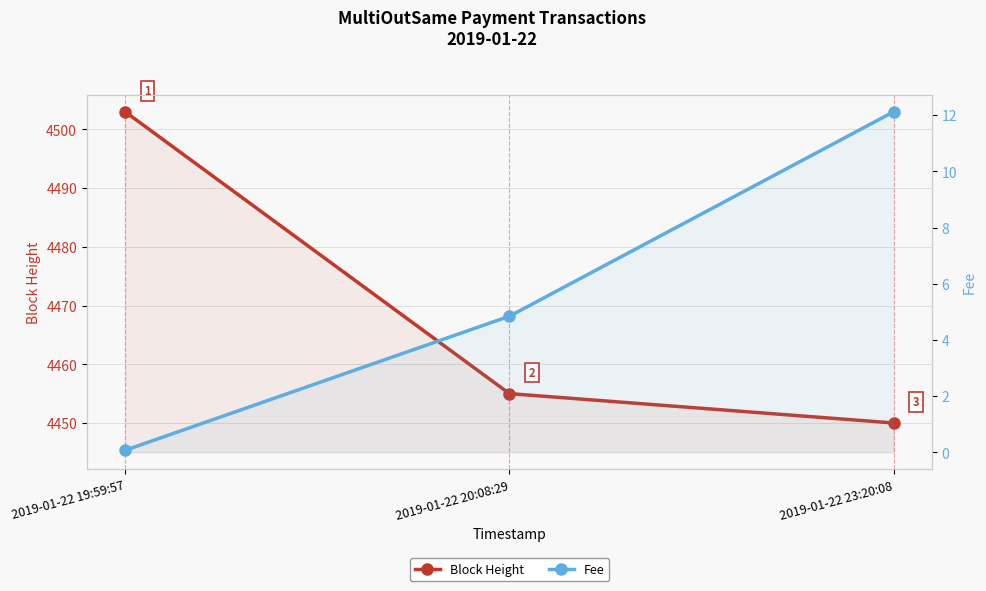

Reading left to right, extract all data points from this chart.

Block Height: 2019-01-22 19:59:57=4503.0	2019-01-22 20:08:29=4455.0	2019-01-22 23:20:08=4450.0
Fee: 2019-01-22 19:59:57=0.1	2019-01-22 20:08:29=4.8	2019-01-22 23:20:08=12.1